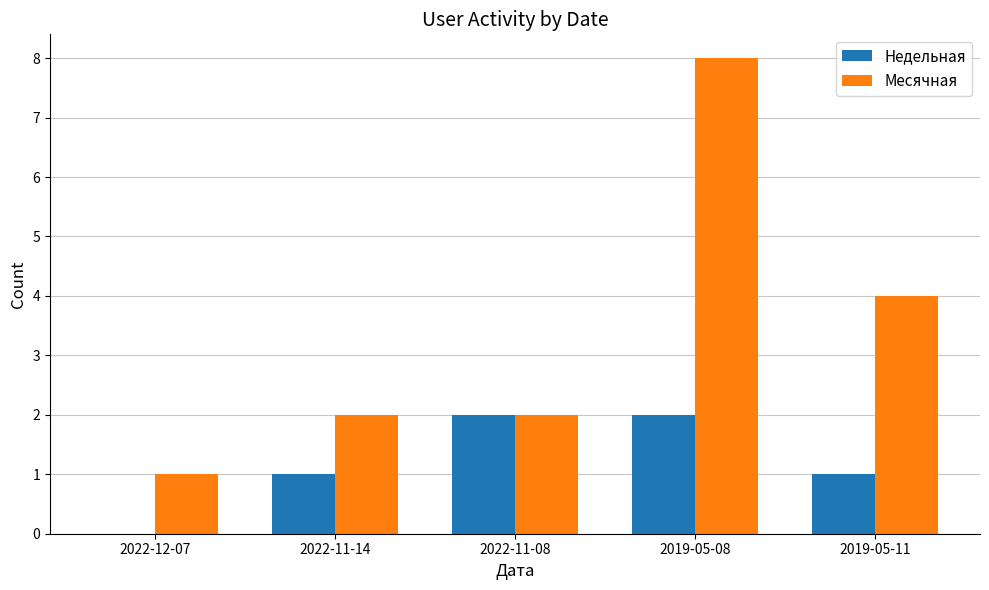

What is the total value across all series at 2022-12-07?

1